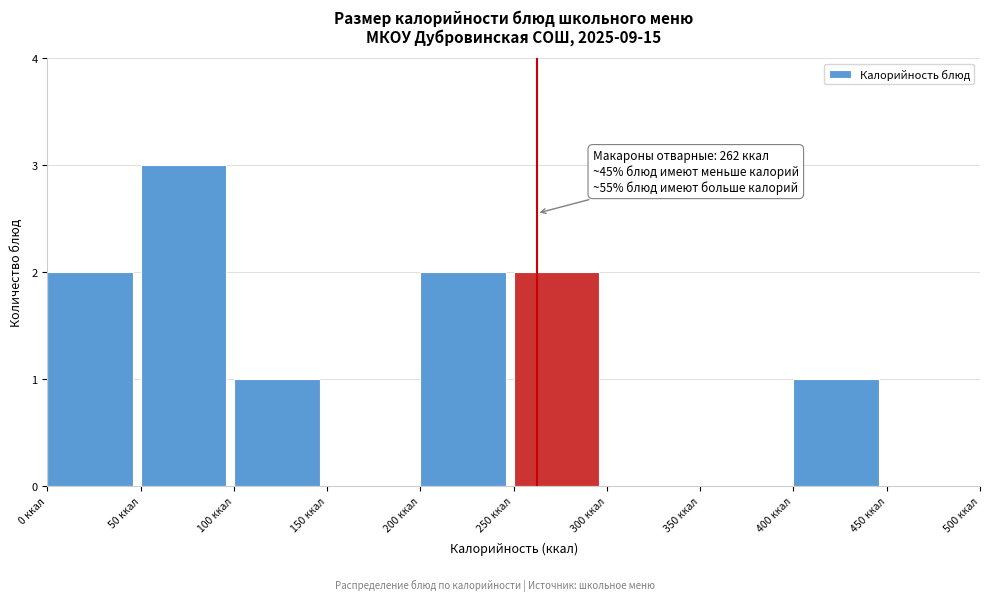

Which range on the x-axis has the tallest bar?

50 to 100